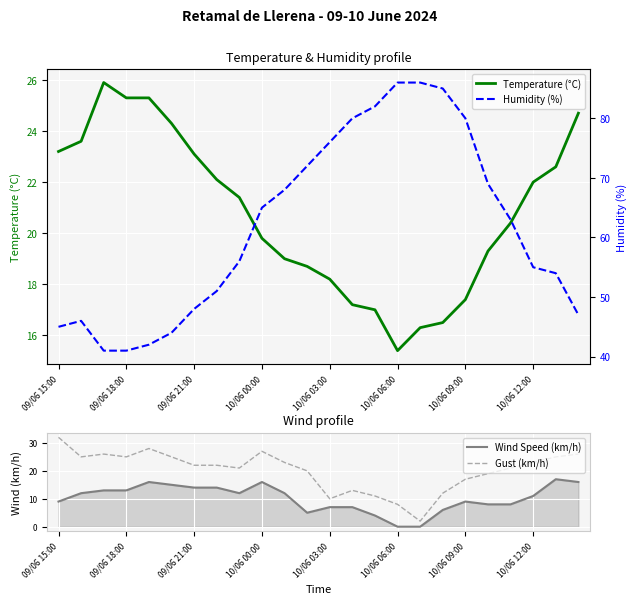

True or false: Gust (km/h) and Wind Speed (km/h) cross at least once.

False